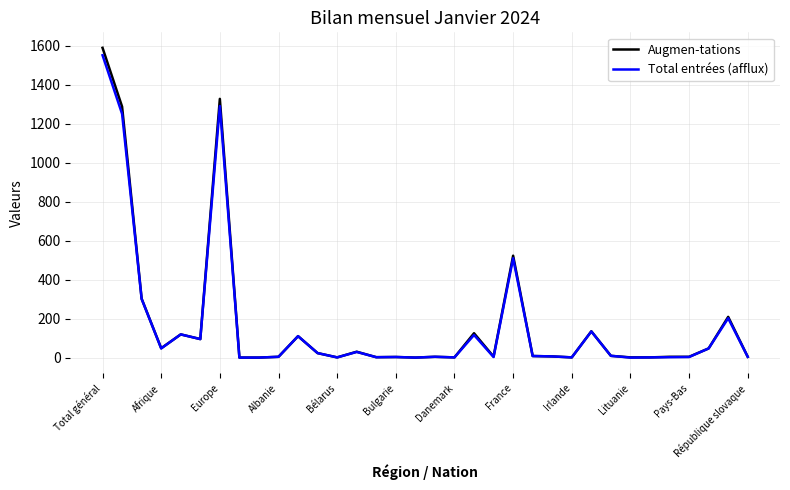

What is the highest value of the Augmen-tations series?

1590